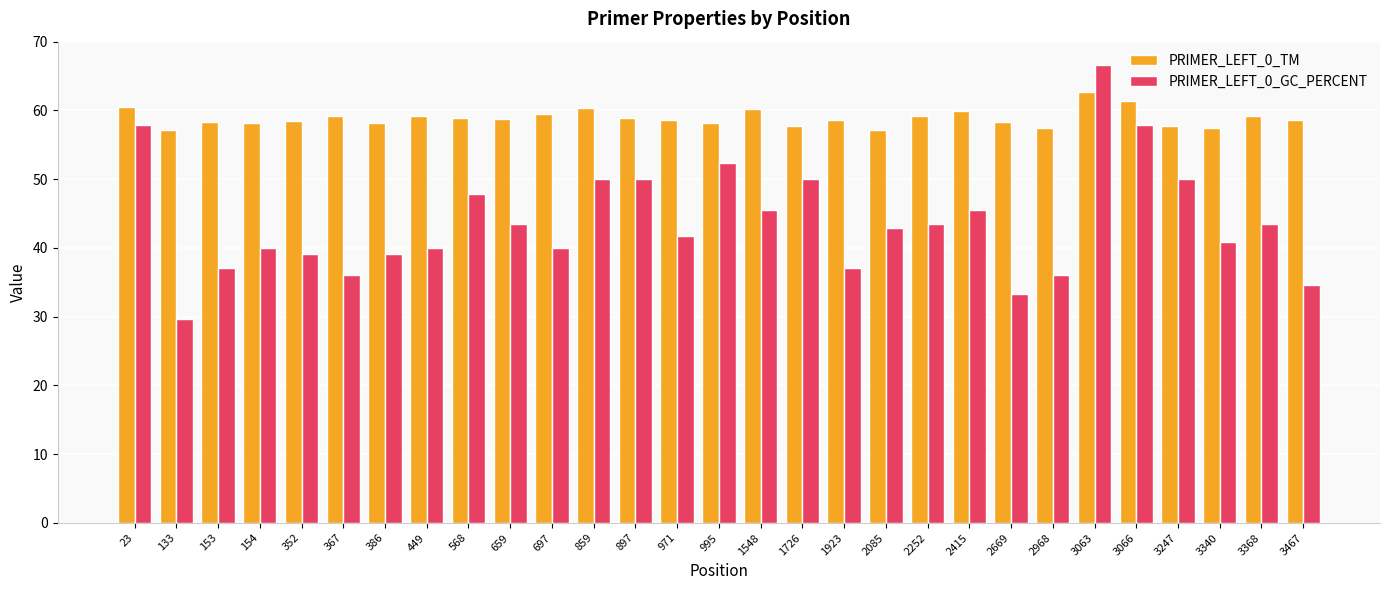

Which category has the highest value in the PRIMER_LEFT_0_GC_PERCENT series?

3063